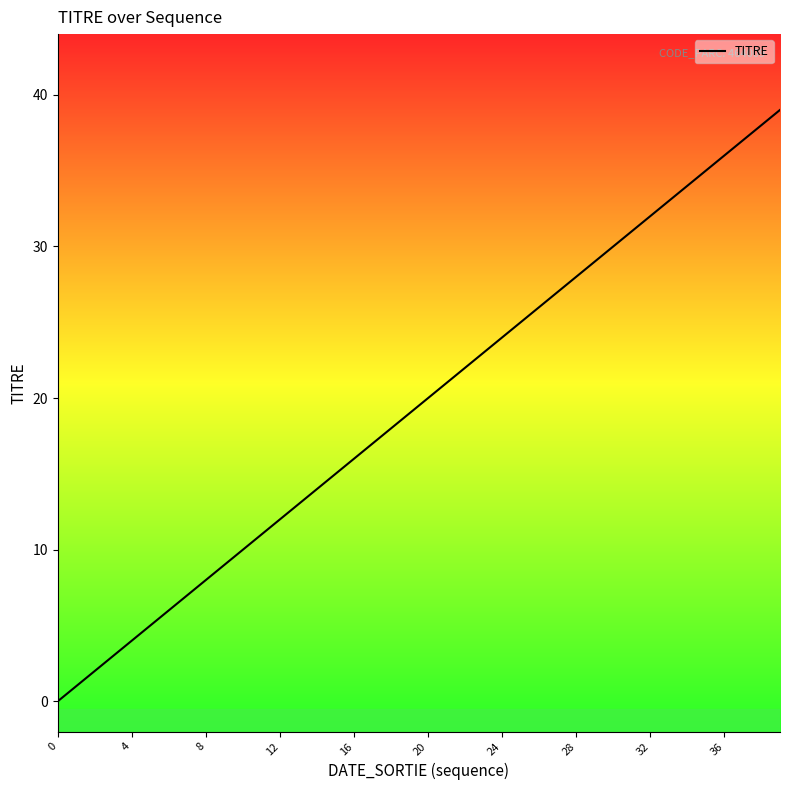

How many categories are shown in the chart?

40